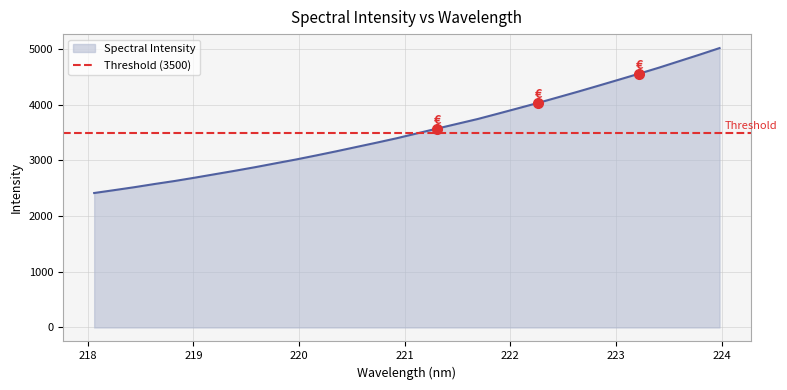

Read the value at 222.6447.

4235.7